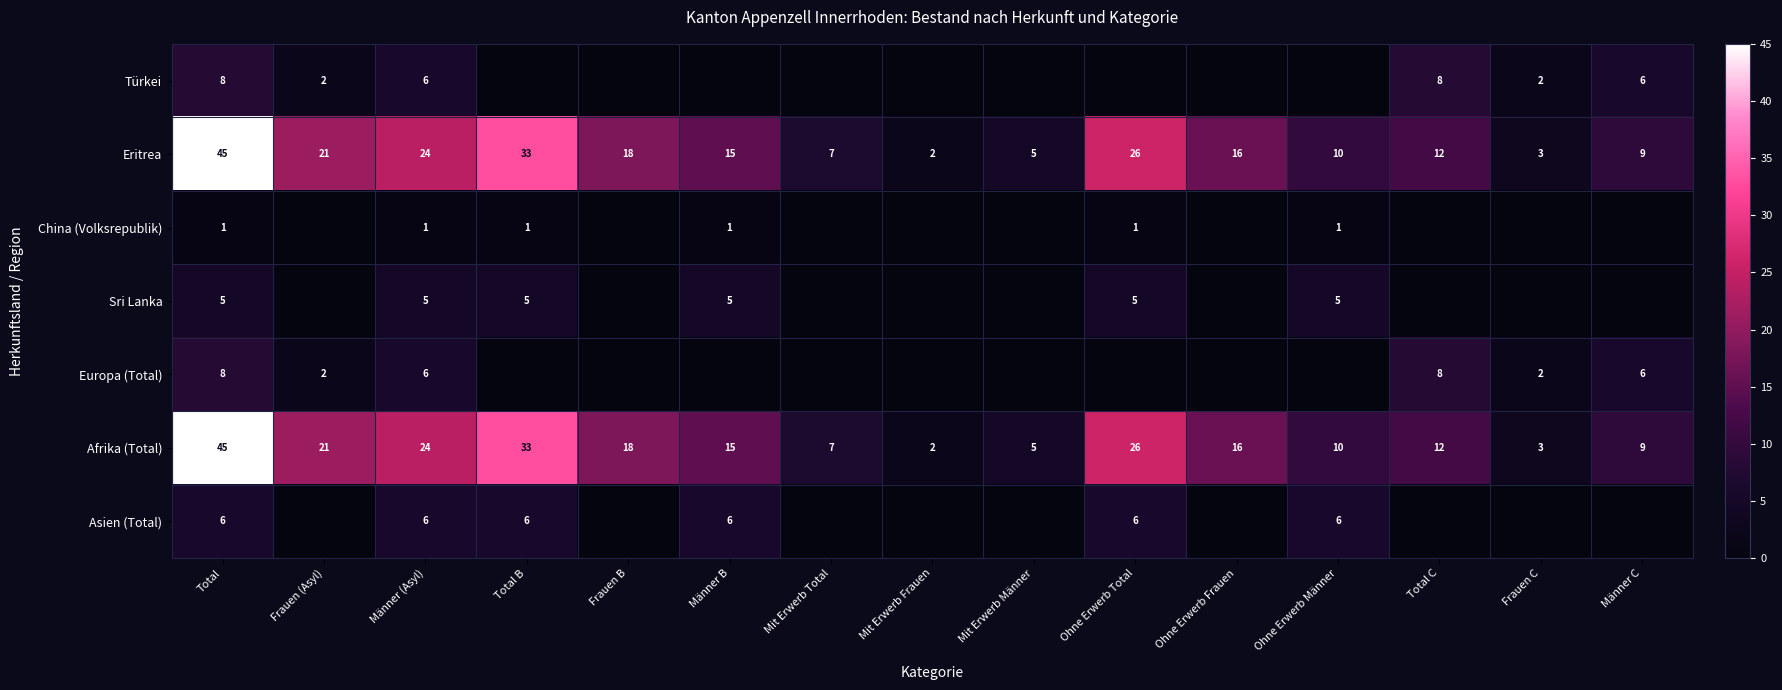

What is the average value of the Afrika (Total) series?

16